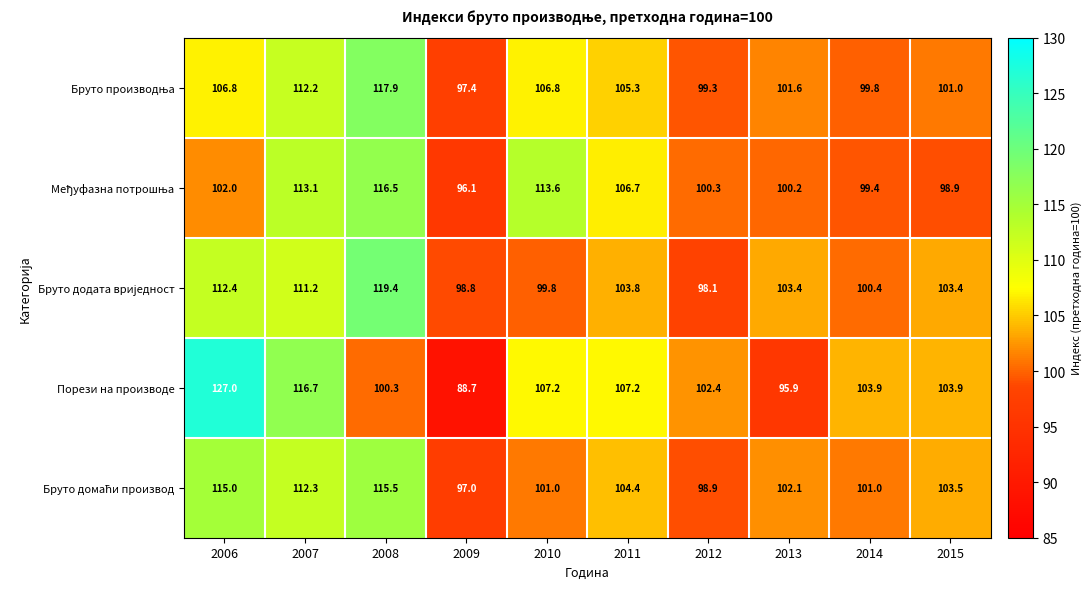

What is the total value across all series at 2015?

510.7